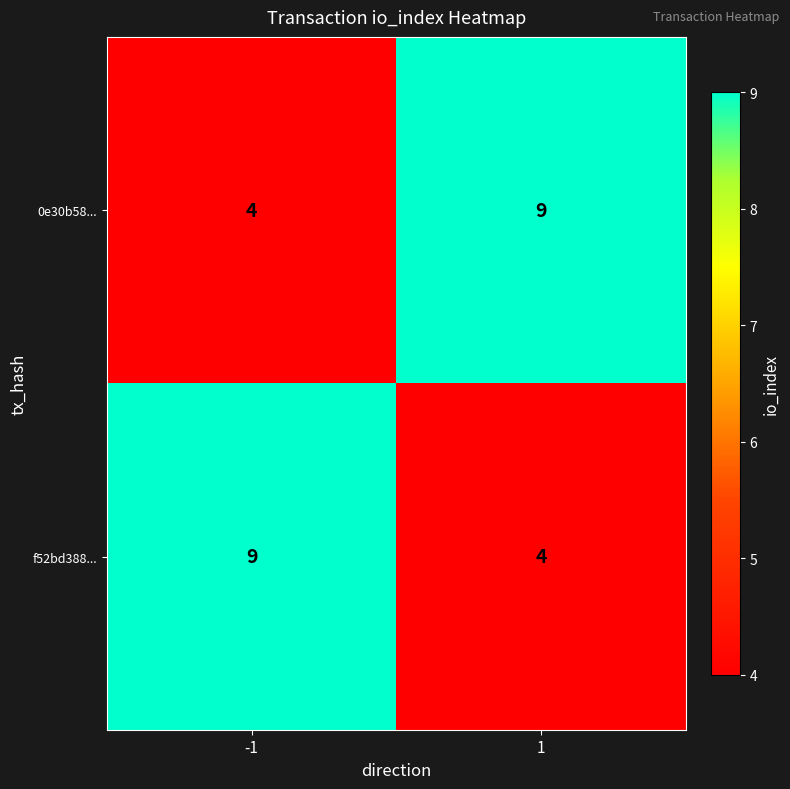

Is it true that 0e30b58... equals 6 at -1?

False